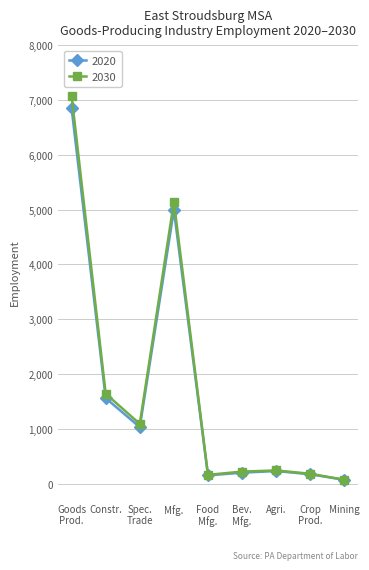

Where is 2020 nearest to the value 3460?

Mfg.